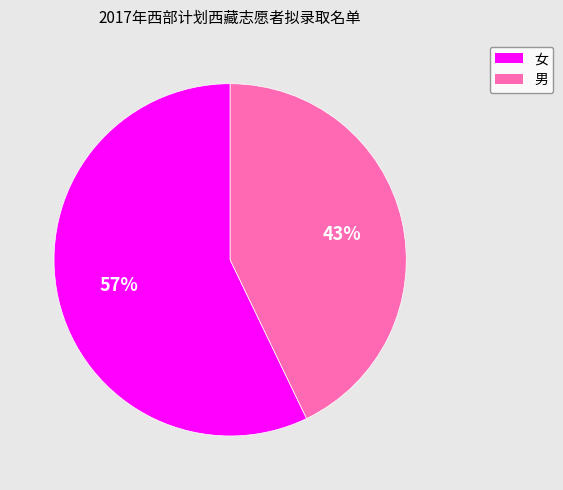

Is the sum of 男 and 女 greater than half?

Yes